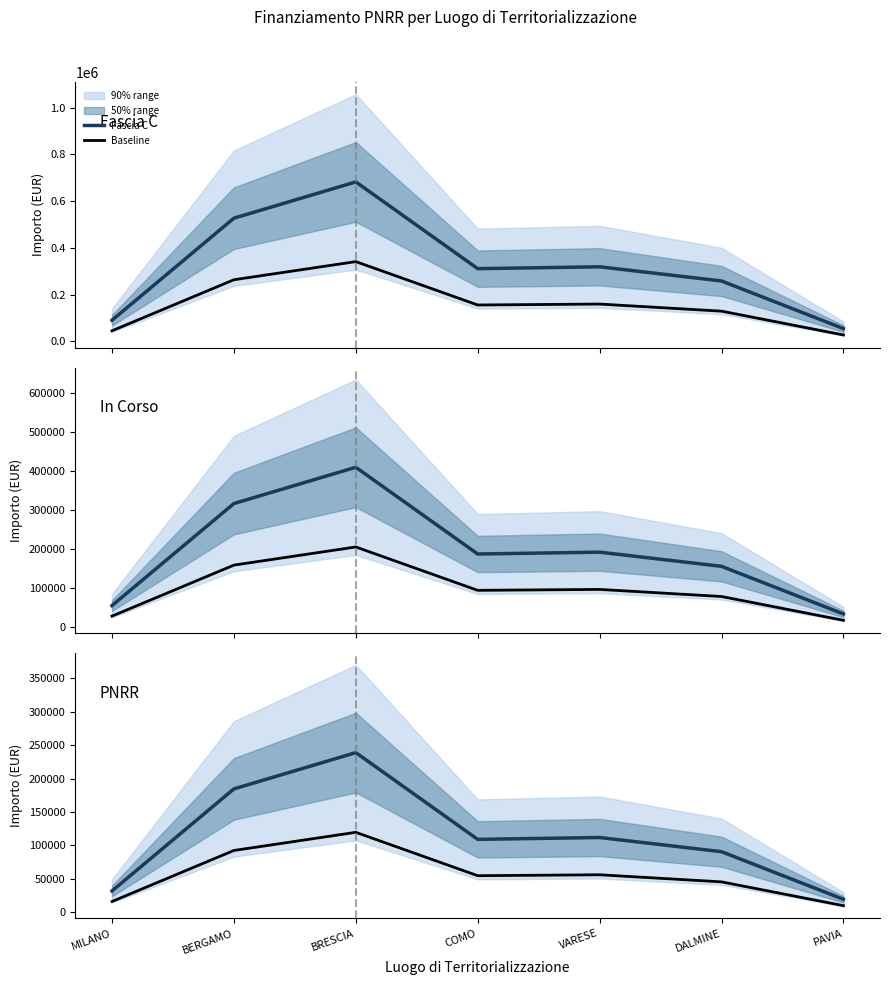

Does the chart have visible grid lines?

No